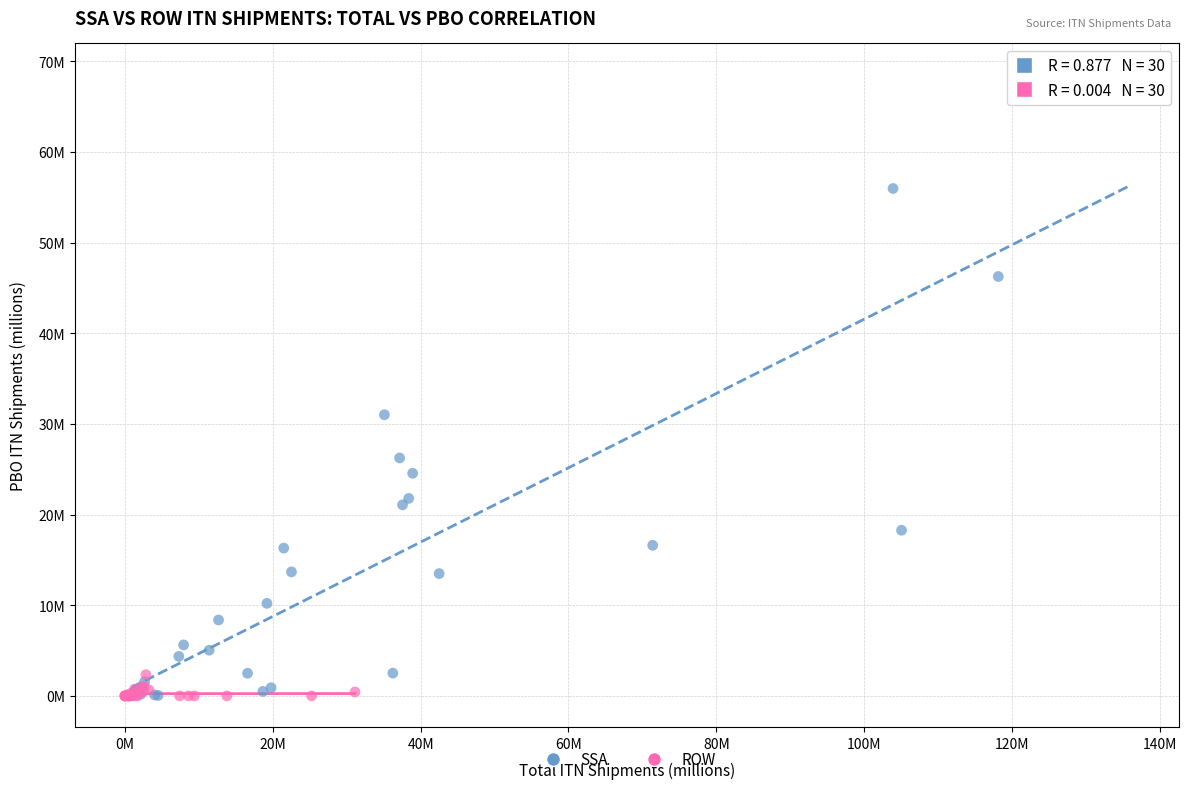

What are all the series names shown in the legend?

SSA, ROW